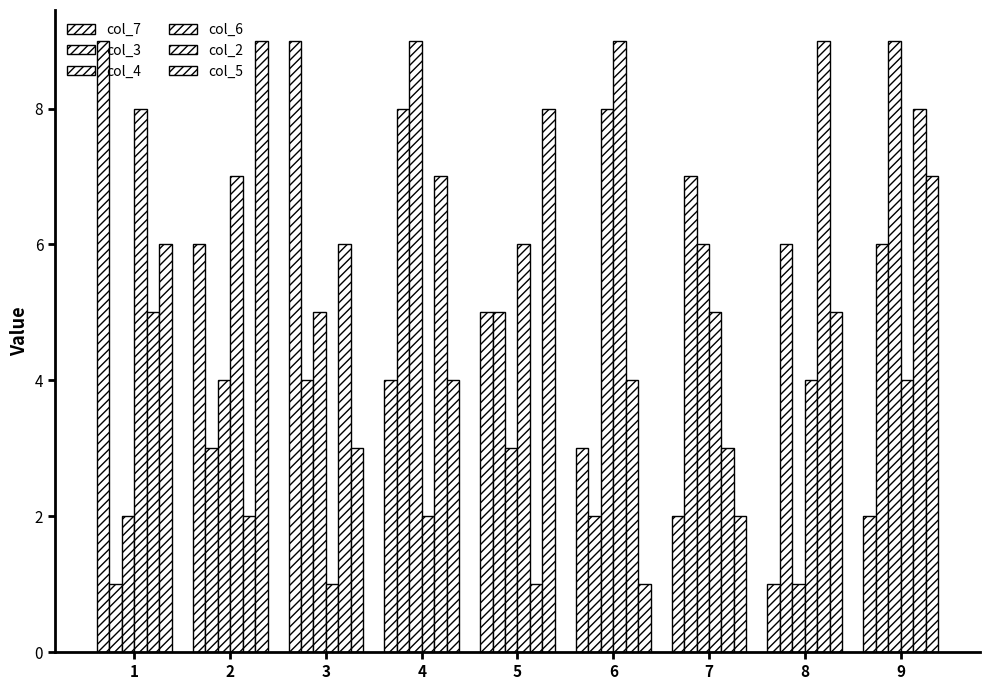

What is the difference between the maximum and minimum values in the col_4 series?

8